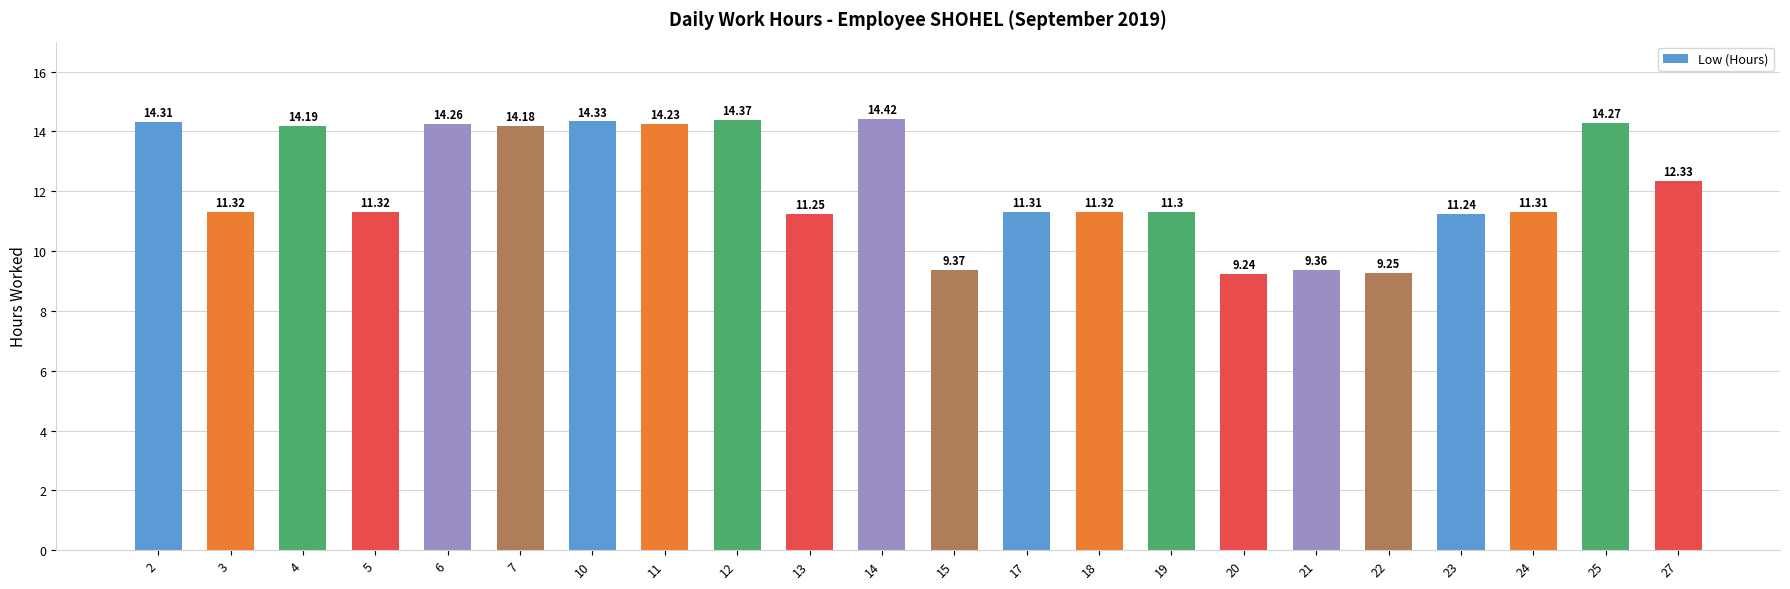

How many data points does each series have?

22